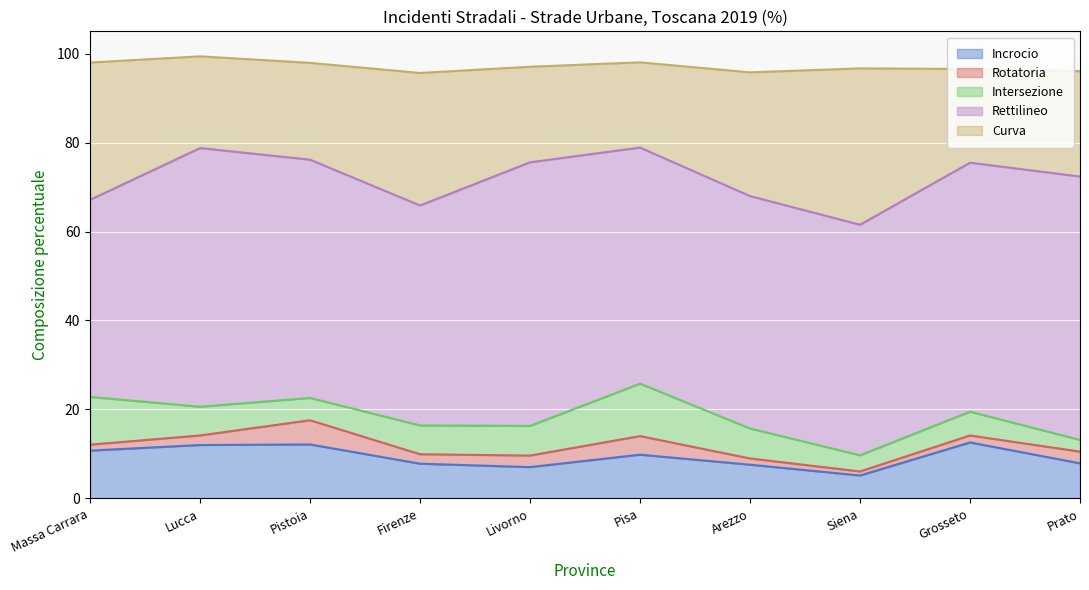

What is the average value of the Incrocio series?

9.3